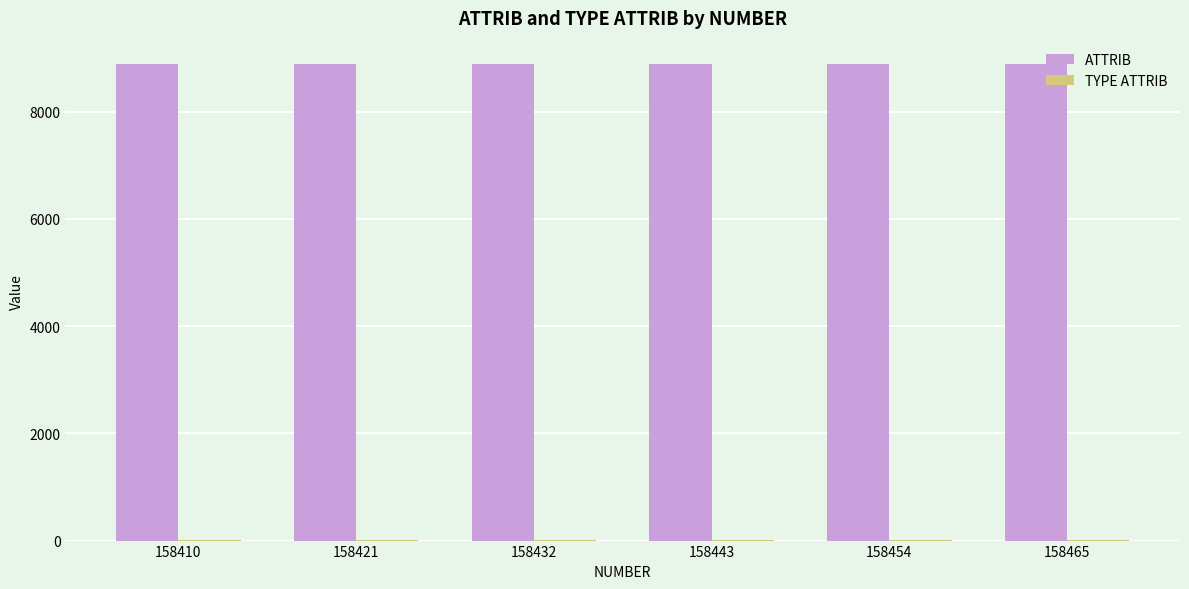

The ATTRIB series shows 15366 at 158443. True or false?

False